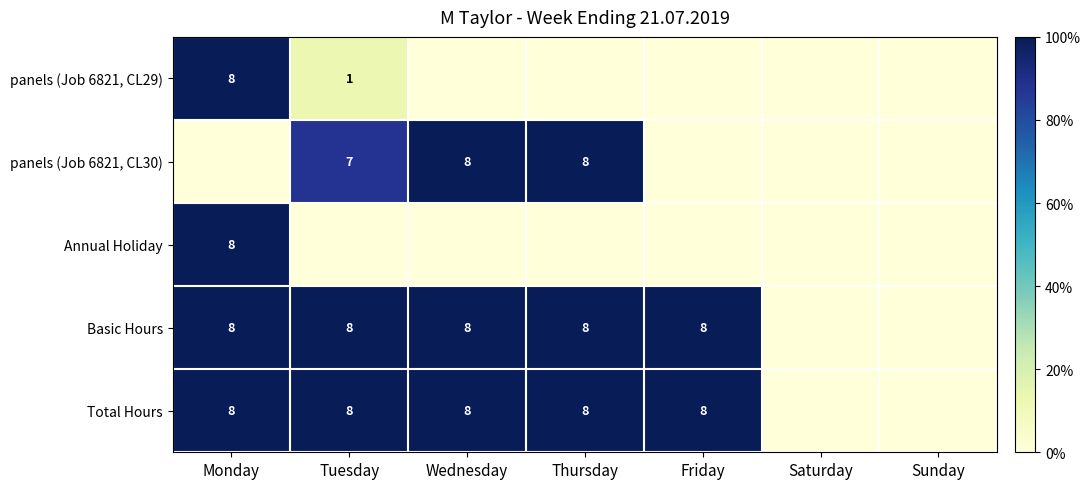

Which has a higher value, Monday or Thursday?

Monday